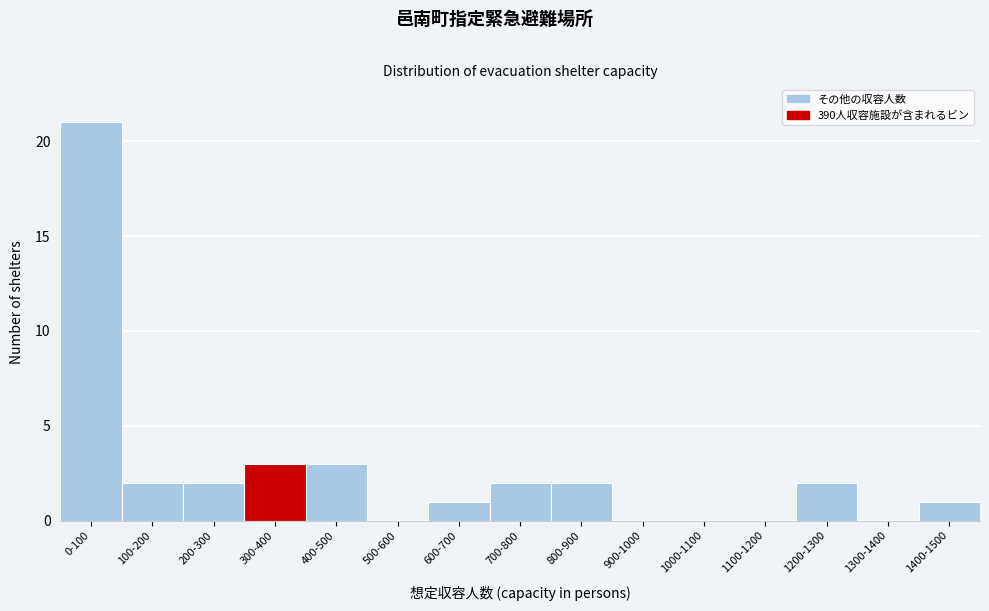

Reading right to left, transcribe all the data shown in this chart.

1400-1500=1	1300-1400=0	1200-1300=2	1100-1200=0	1000-1100=0	900-1000=0	800-900=2	700-800=2	600-700=1	500-600=0	400-500=3	300-400=3	200-300=2	100-200=2	0-100=21